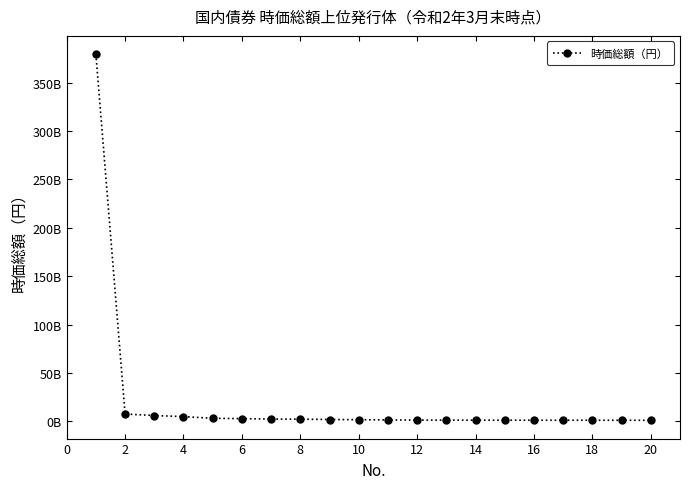

Is this an area chart (filled region under the line)?

No